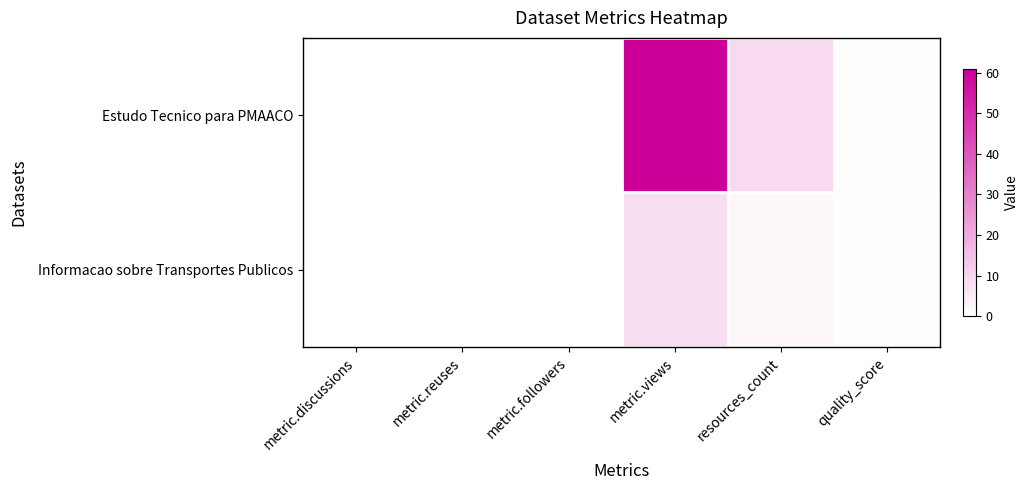

Rank the series by their average value, from highest to lowest.

Estudo Tecnico para PMAACO, Informacao sobre Transportes Publicos